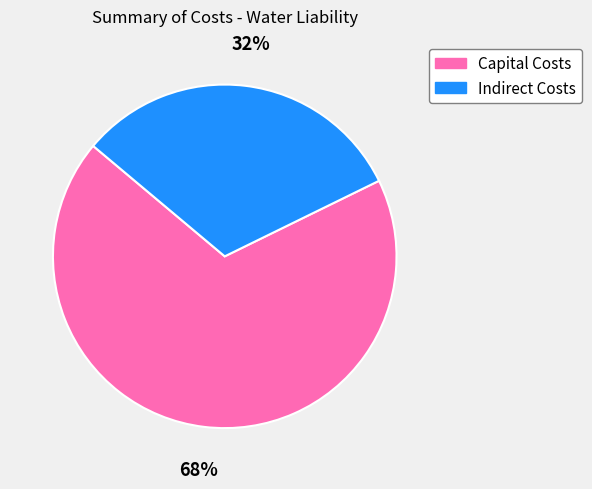

To the nearest percent, what is the combined percentage of Indirect Costs and Capital Costs?

100%